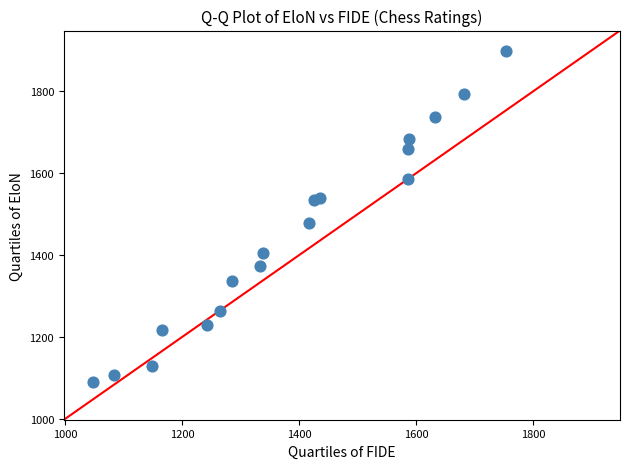

What Y value in the scatter plot is closest to 1494?

1478